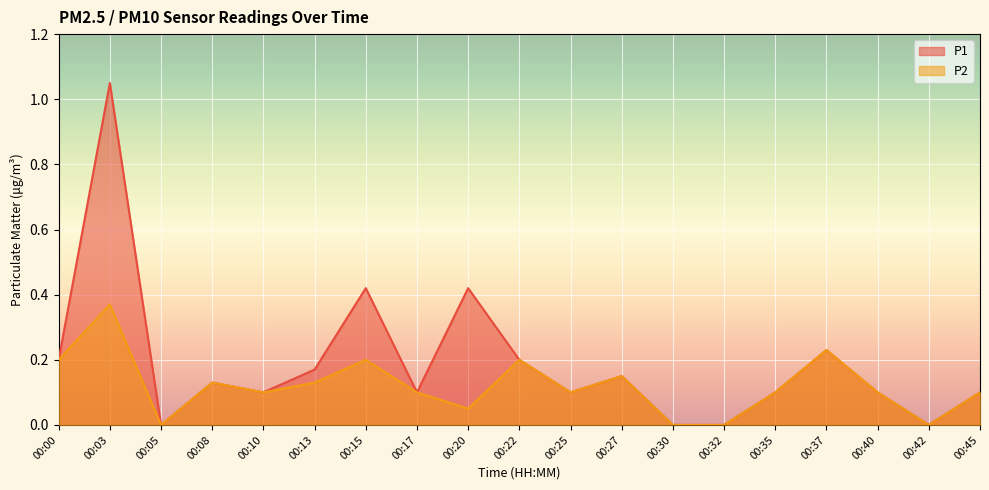

The value of P1 at 00:20 is 0.3. True or false?

False